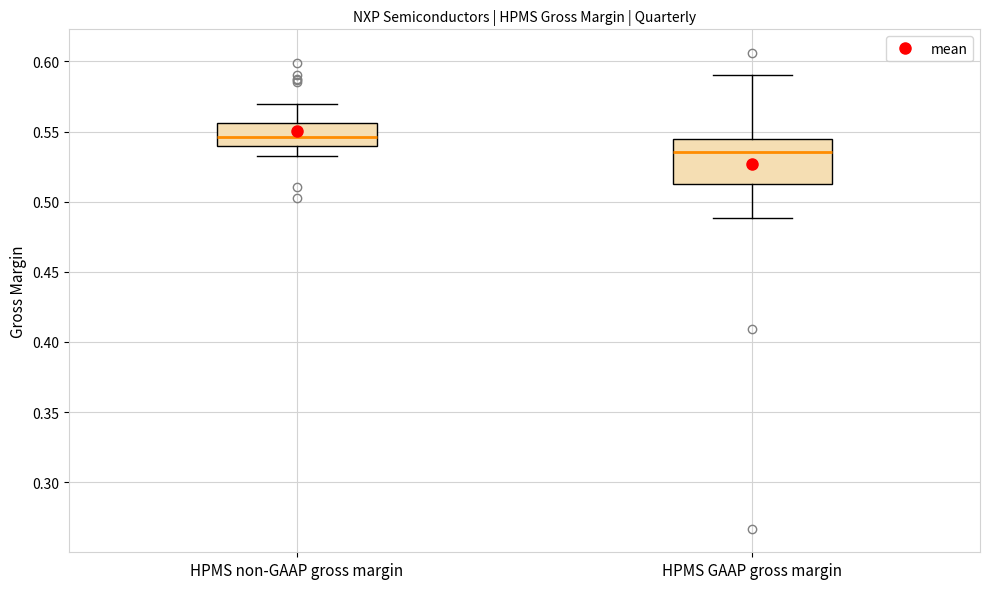

Where does the upper whisker of the box for HPMS GAAP gross margin end on the y-axis? The values are not printed on the chart, so give them approximately, as read against the axis.

0.590